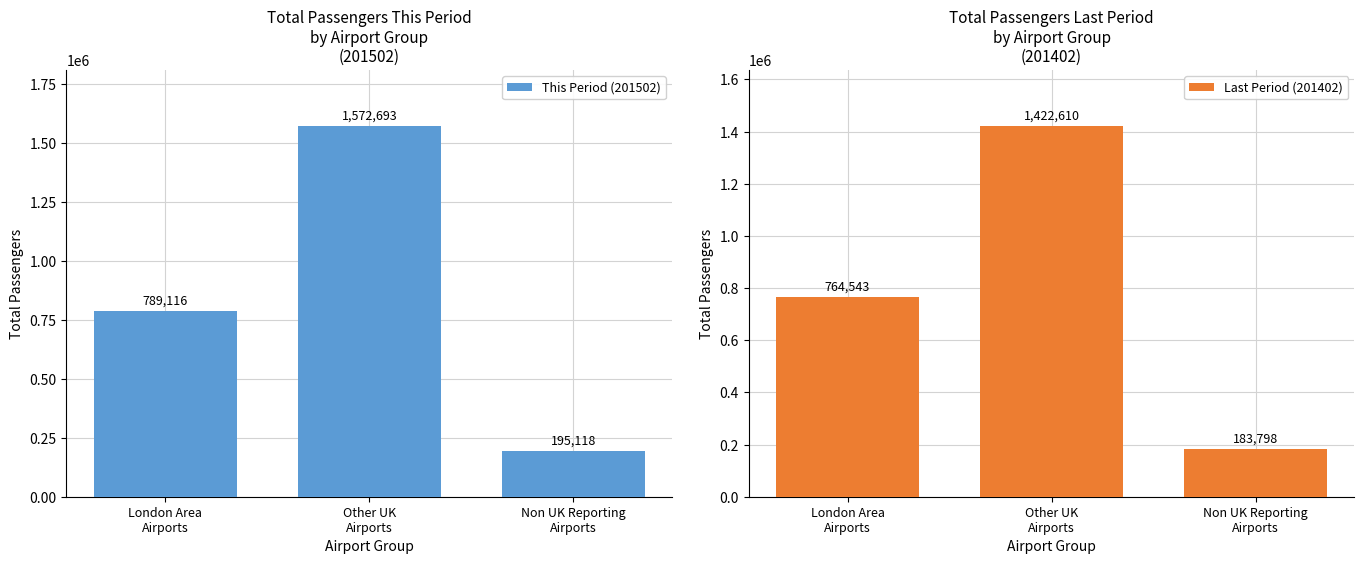

What is the value of the This Period (201502) bar at the 1st from the left?

789116